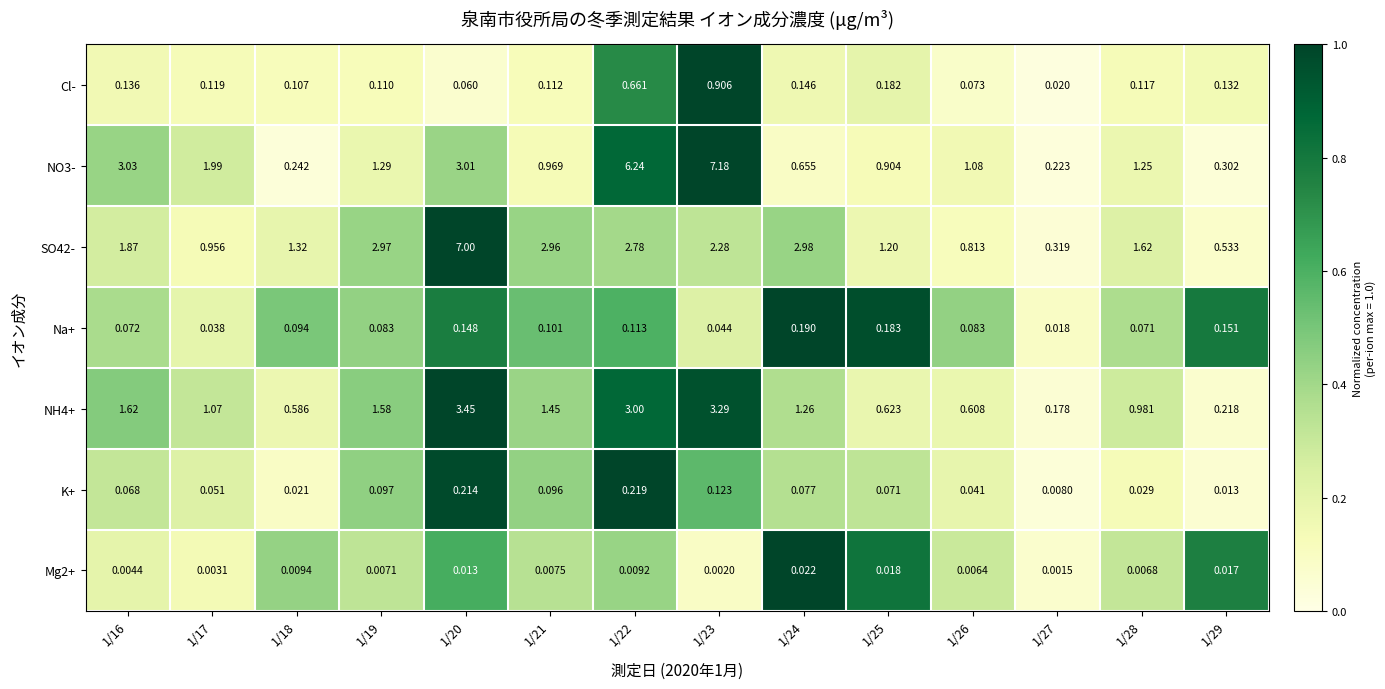

Is the value of NO3- at 1/25 greater than the value of Mg2+ at 1/20?

Yes